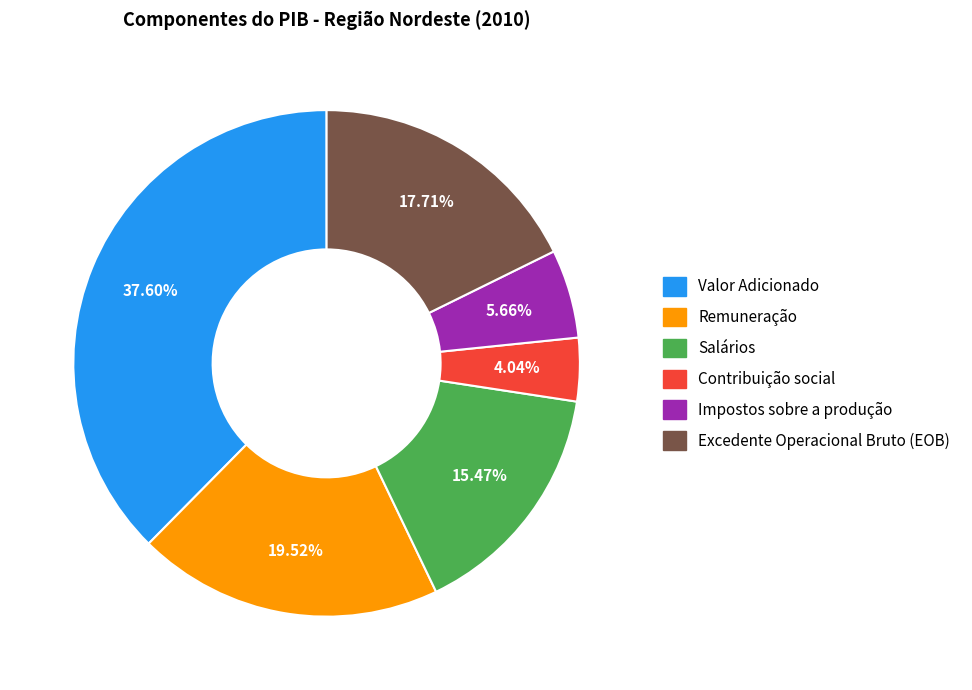

What is the ratio of the value at Excedente Operacional Bruto (EOB) to the value at Salários?

1.1